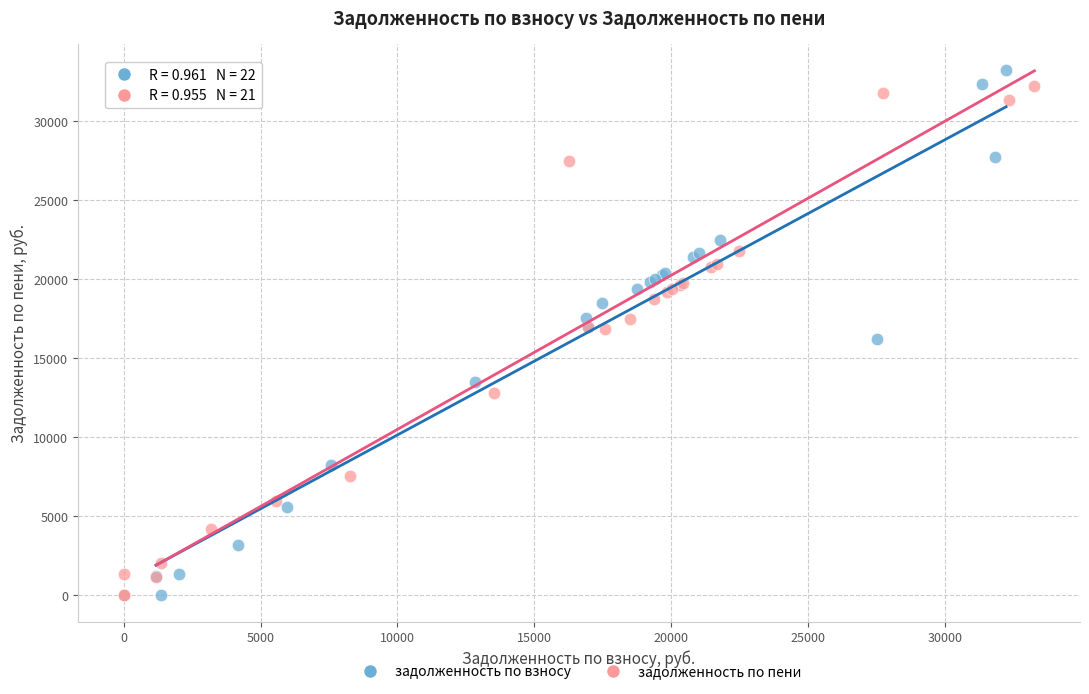

What are all the series names shown in the legend?

задолженность по взносу, задолженность по пени